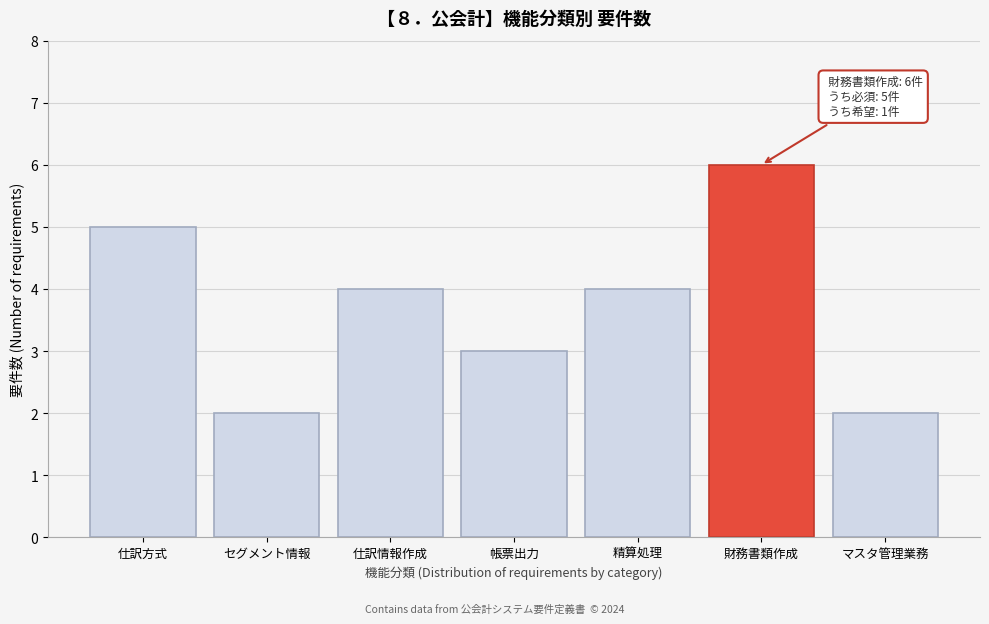

Reading left to right, what are all the values shown in this chart?

仕訳方式=5	セグメント情報=2	仕訳情報作成=4	帳票出力=3	精算処理=4	財務書類作成=6	マスタ管理業務=2